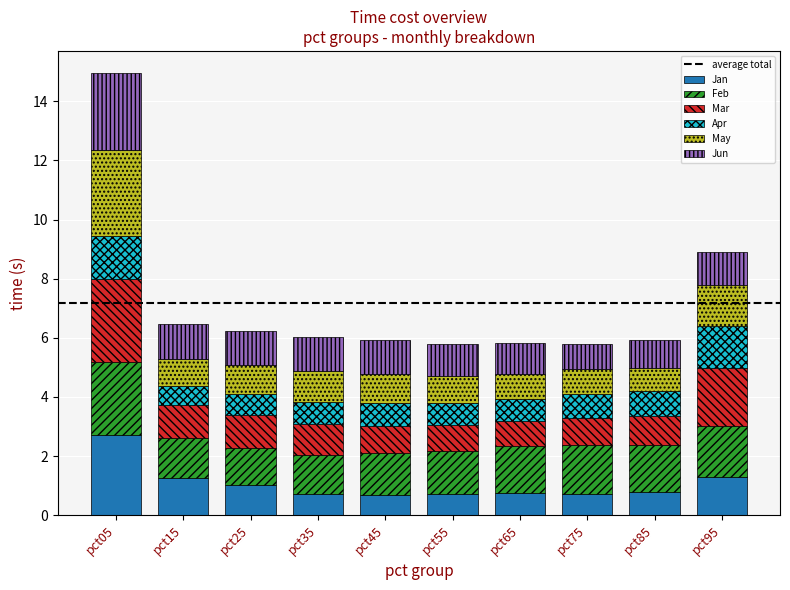

At which category is the sum across all series the highest?

pct05